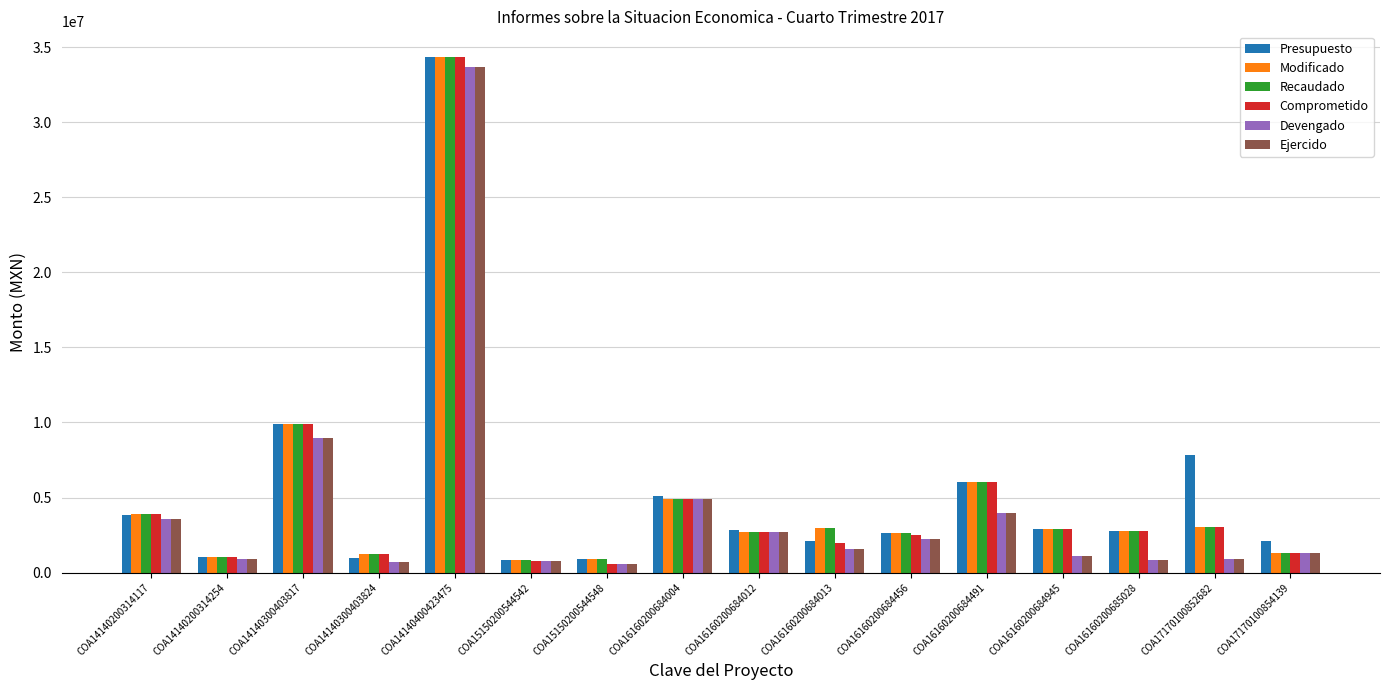

What is the difference between the maximum and minimum values in the Presupuesto series?

33527933.0